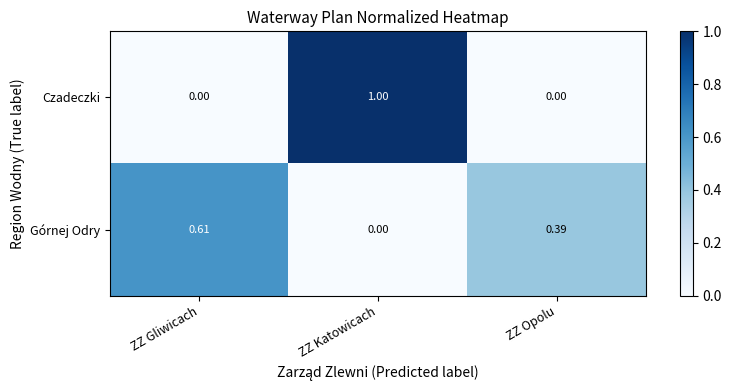

At which label does Górnej Odry reach its minimum?

ZZ Katowicach